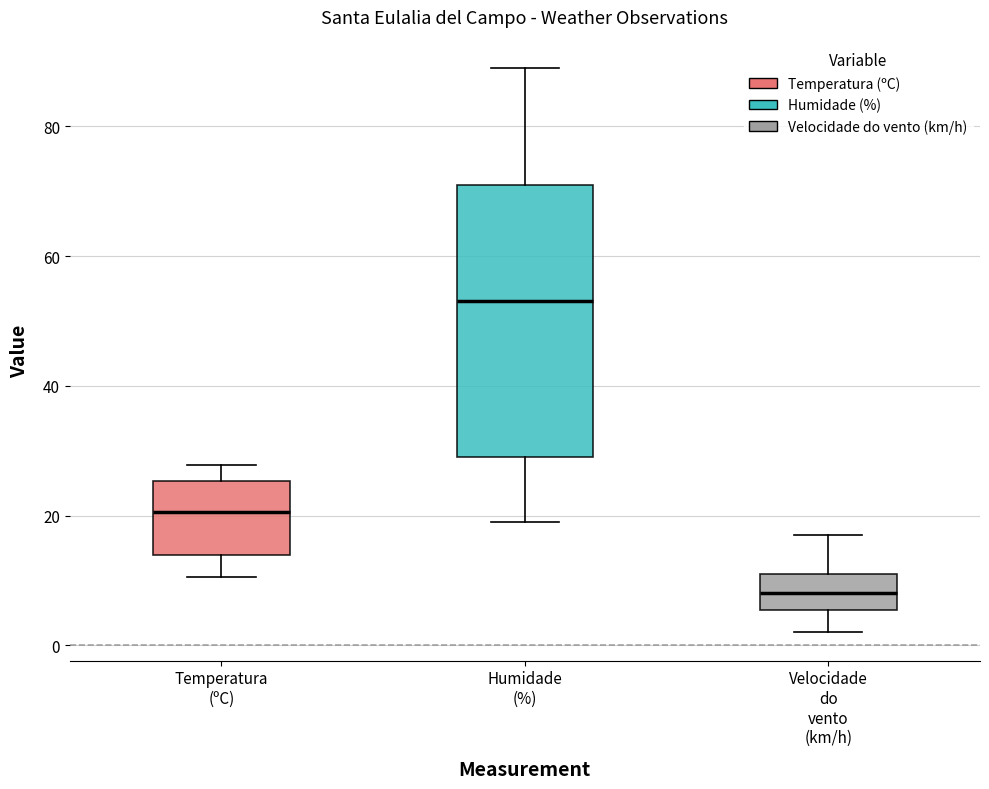

Reading left to right, read every box against the y-axis: the position of its median line, the range the box covers, and the ends of its whiskers. The values are not printed on the chart, so give them approximately, as read against the axis.

Temperatura (ºC): median 20, box 14 to 26, whiskers 10 to 28
Humidade (%): median 54, box 30 to 72, whiskers 20 to 90
Velocidade do vento (km/h): median 8, box 6 to 12, whiskers 2 to 18